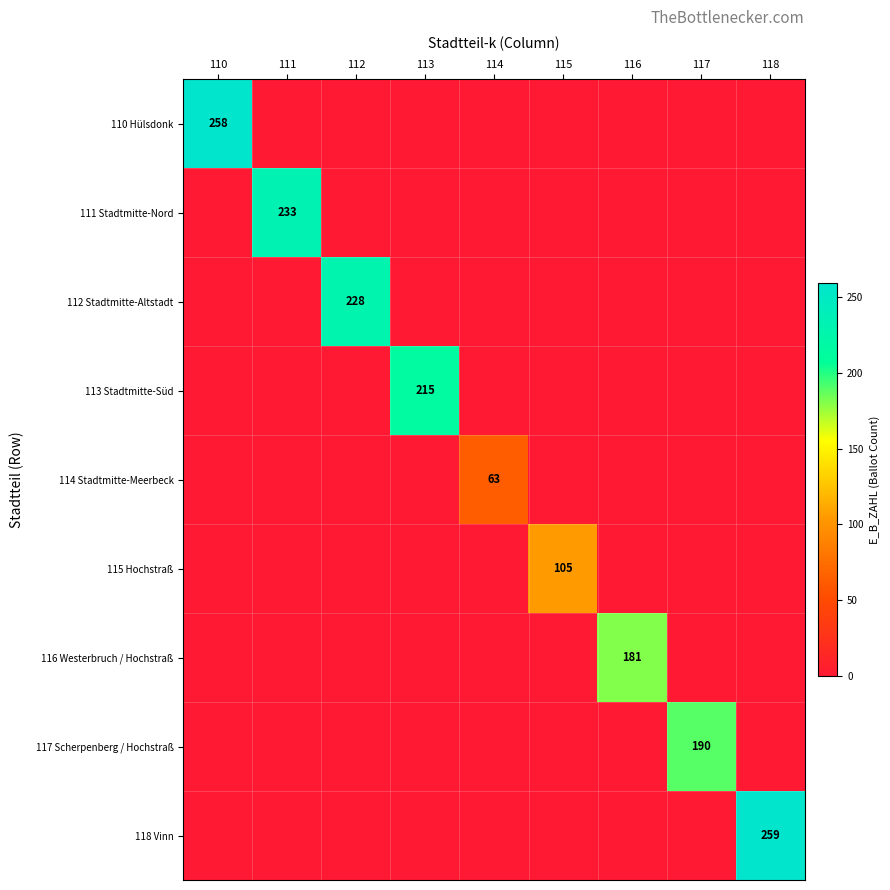

What is the sum of all 112 Stadtmitte-Altstadt values?

228